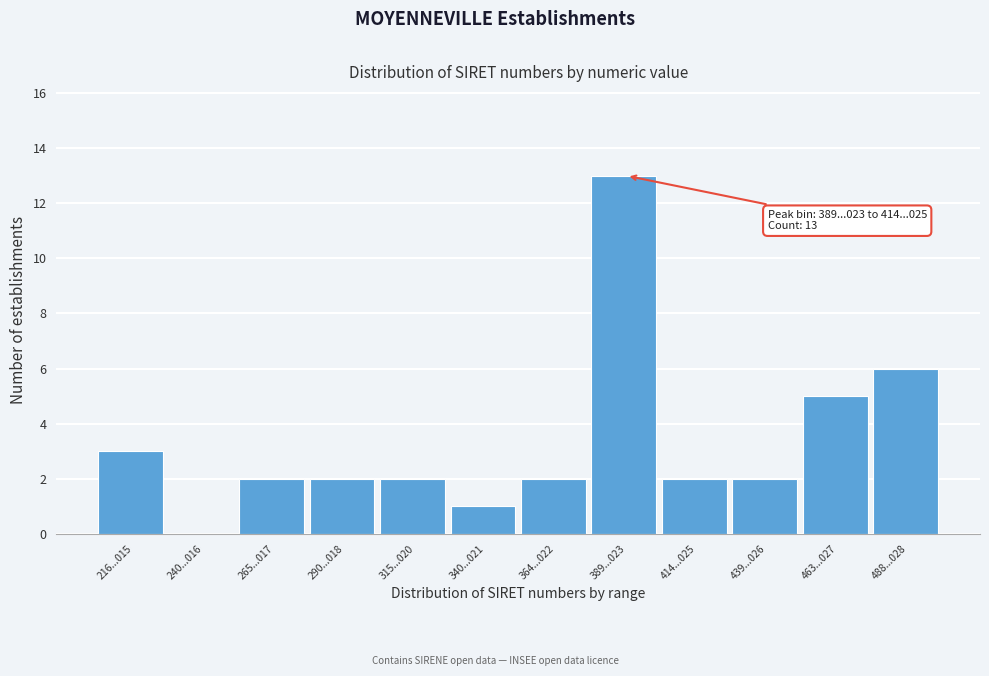

Reading left to right, extract all data points from this chart.

216...015=3	240...016=0	265...017=2	290...018=2	315...020=2	340...021=1	364...022=2	389...023=13	414...025=2	439...026=2	463...027=5	488...028=6